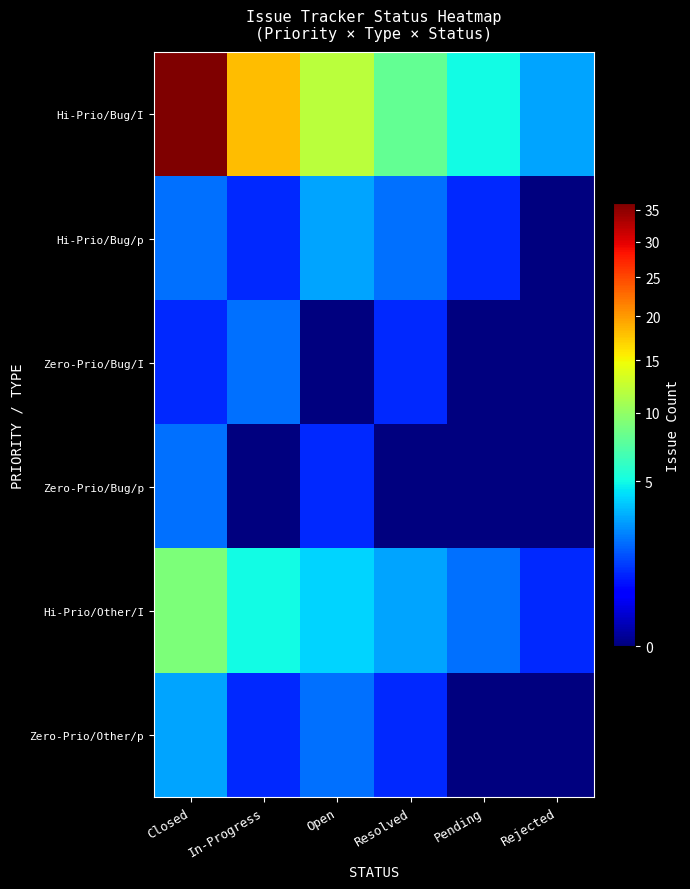

At which category does the chart reach its peak across all series?

Closed